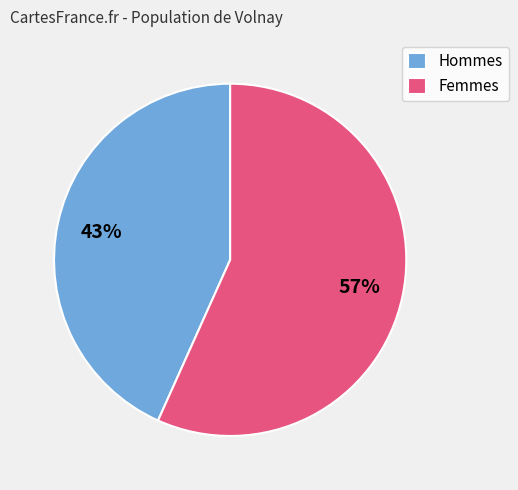

To the nearest percent, what is the average slice percentage?

50%